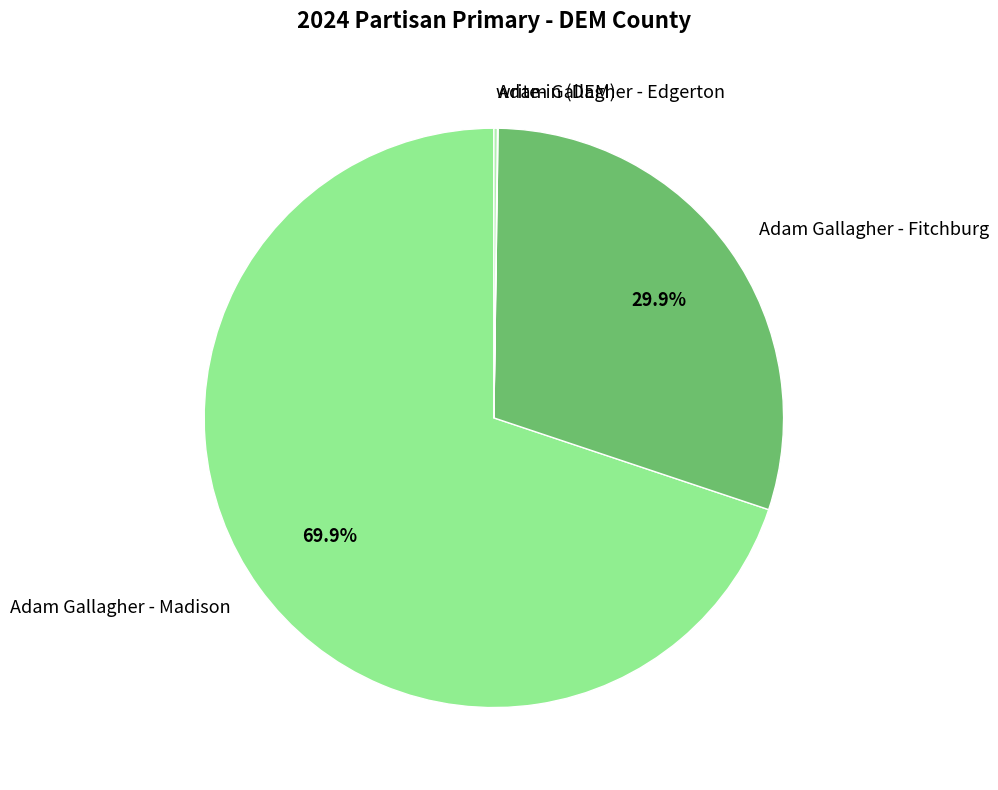

Which slice is the largest?

Adam Gallagher - Madison